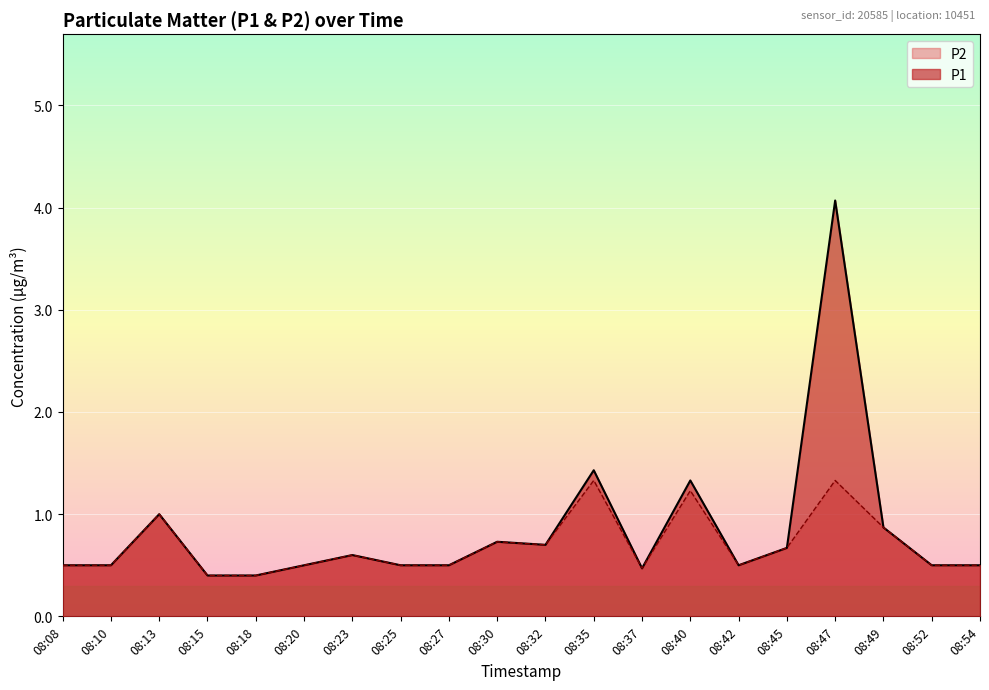

Which series has the largest range (max minus min)?

P1